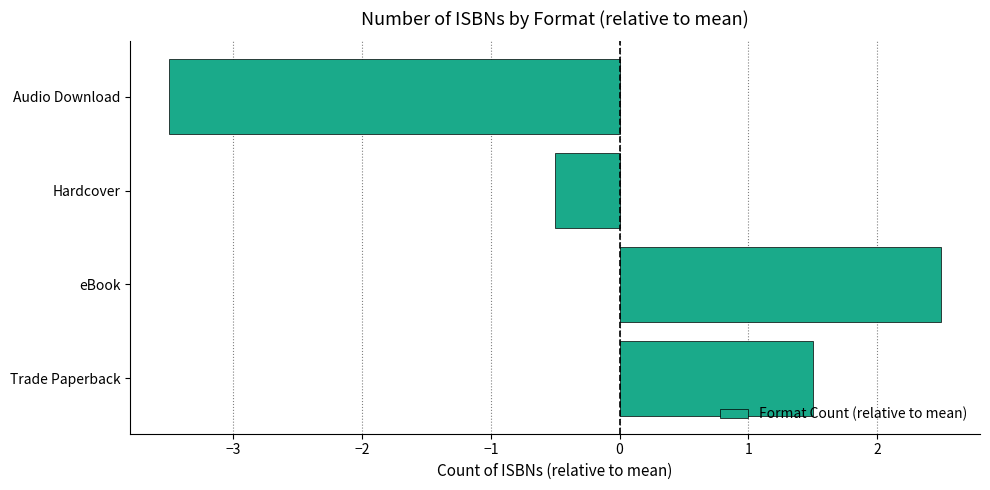

What is the smallest value displayed?

-3.5